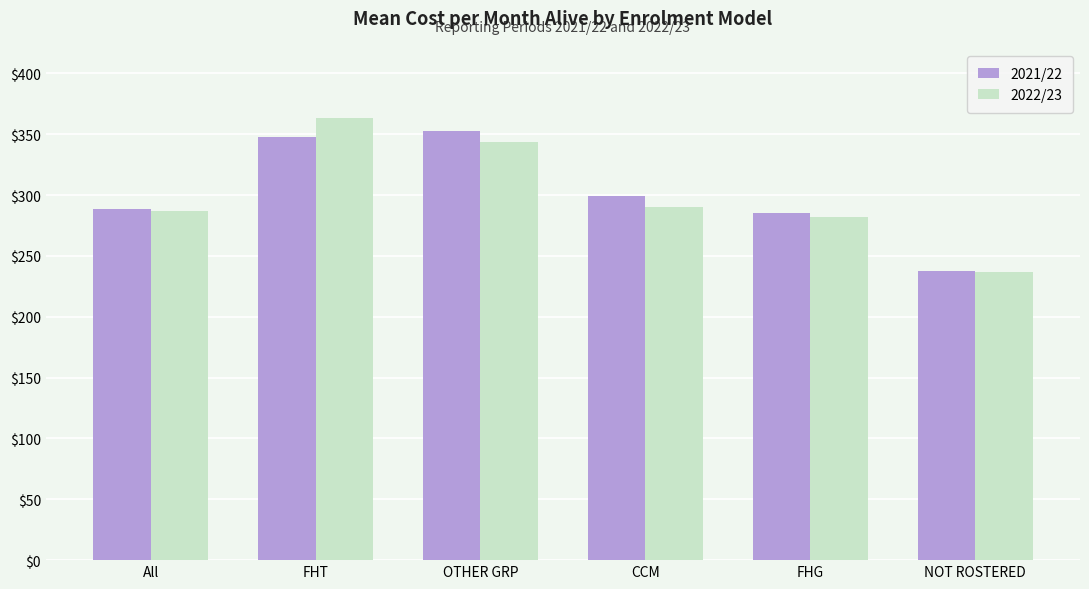

How many bars are there in total?

12